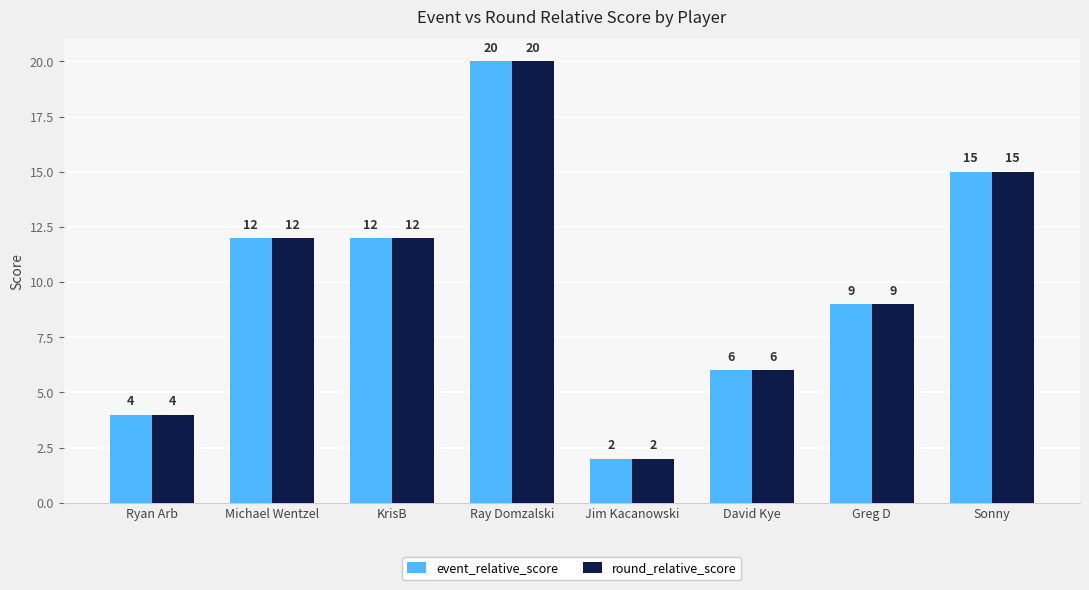

The value of round_relative_score at Ray Domzalski is 10. True or false?

False